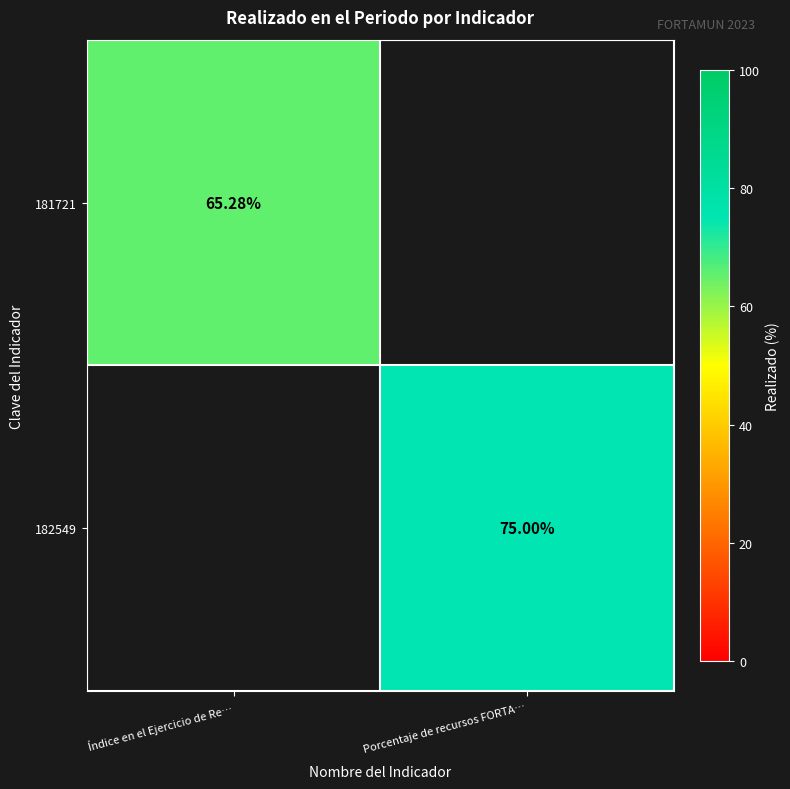

Between Índice en el Ejercicio de Re… and Porcentaje de recursos FORTA…, which is larger?

Porcentaje de recursos FORTA…